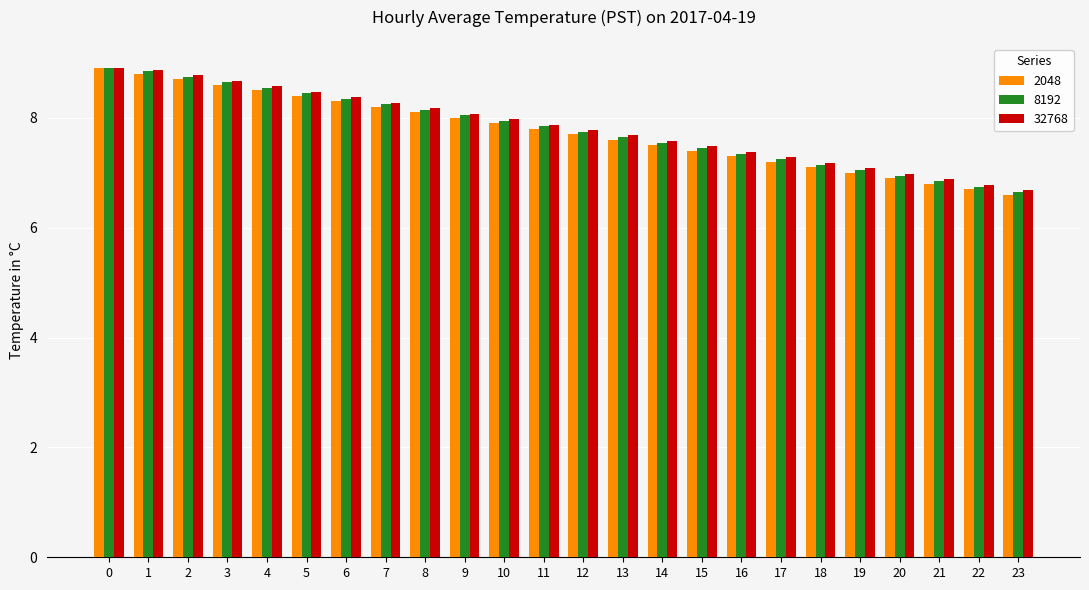

At how many categories does at least one series exceed 6?

24